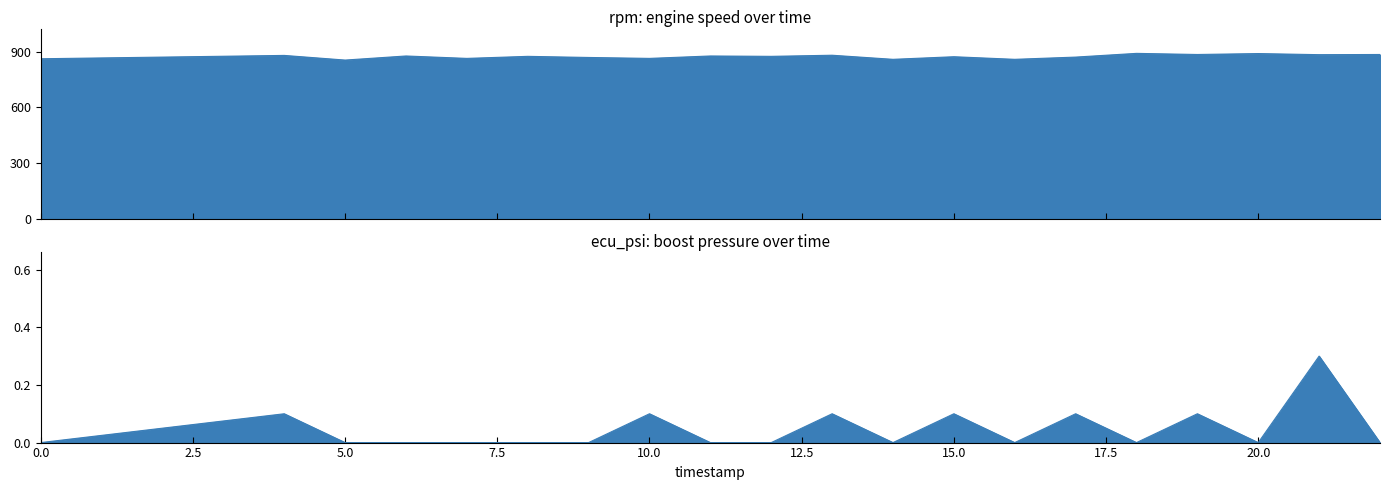

True or false: ecu_psi and rpm intersect in this chart.

False